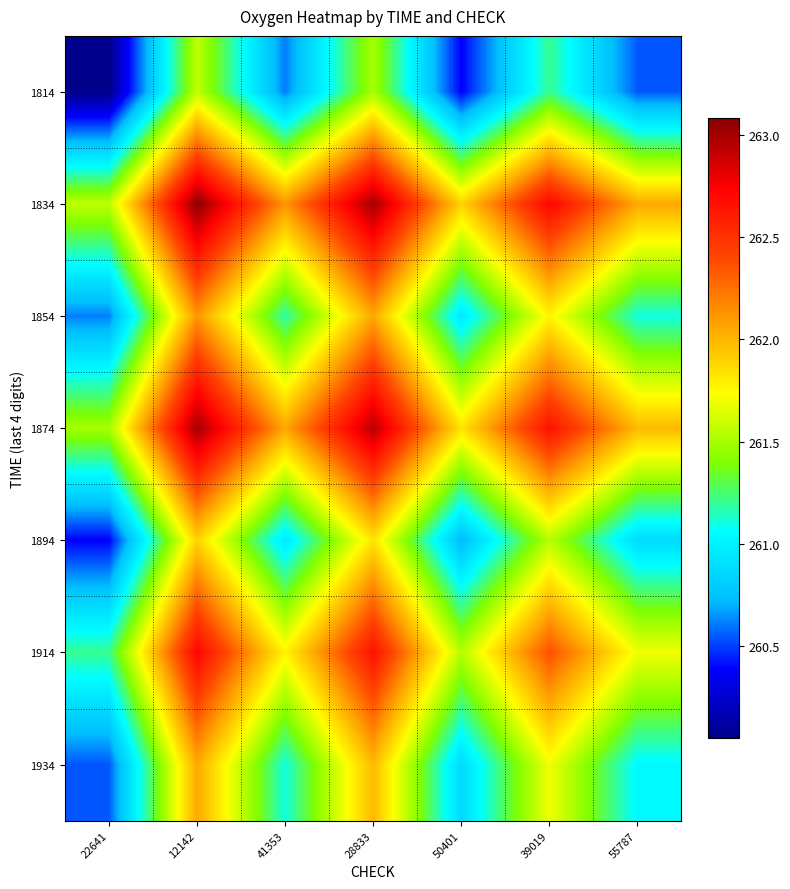

At which category is the sum across all series the highest?

12142